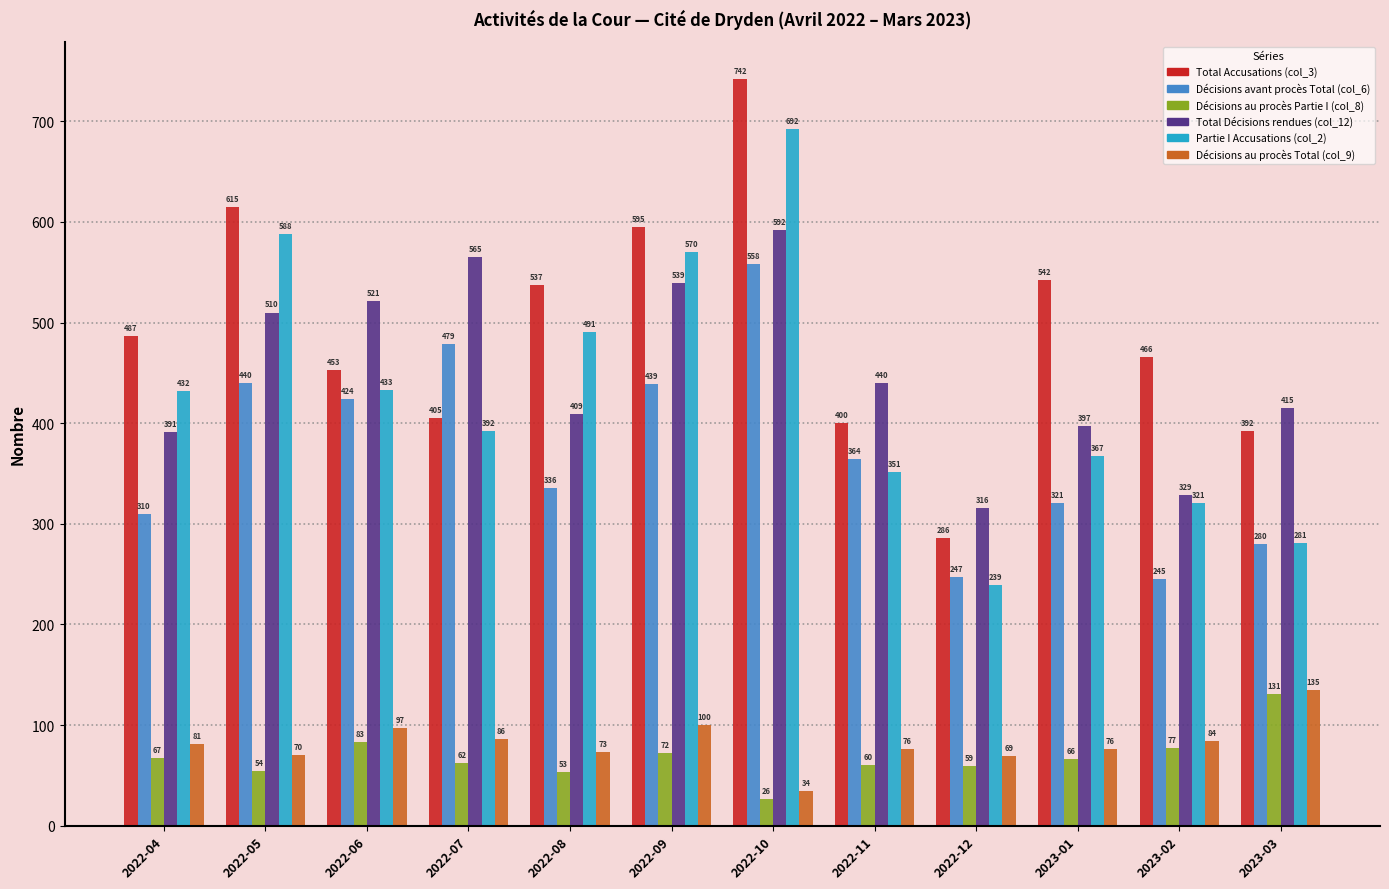

True or false: Décisions au procès Partie I (col_8) has a value of 59 at 2022-12.

True